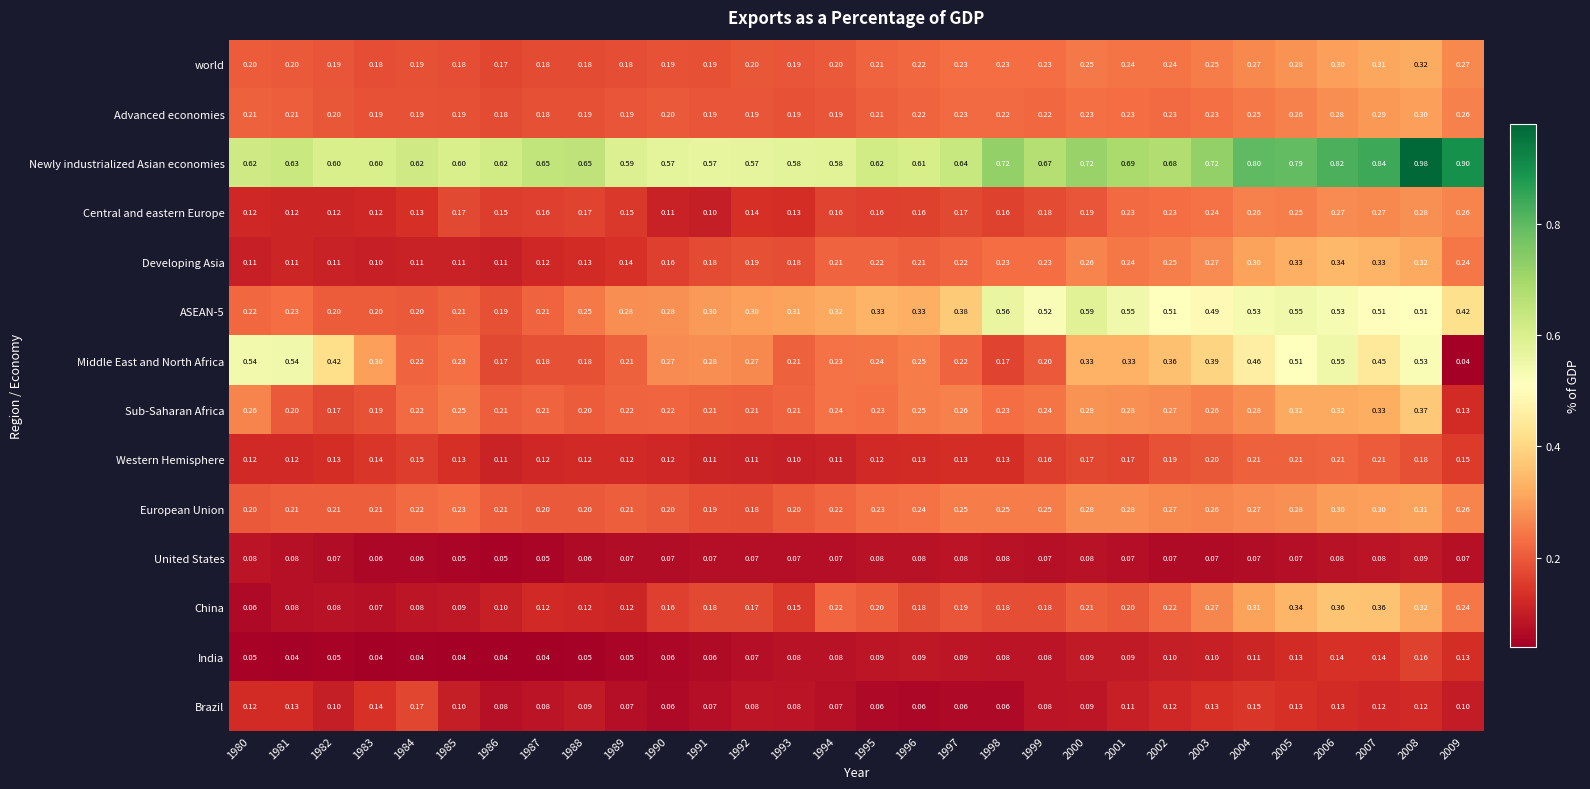

Between 1983 and 1988, which series saw the biggest shift?

Middle East and North Africa